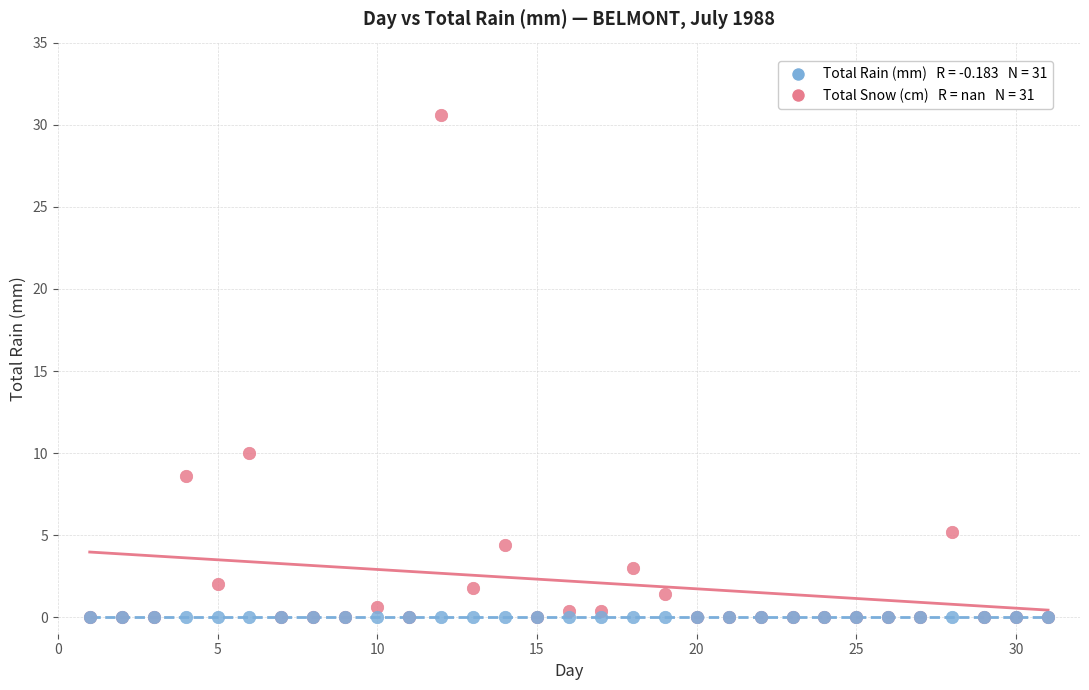

Across all series, what Y value is closest to 15?

10.0